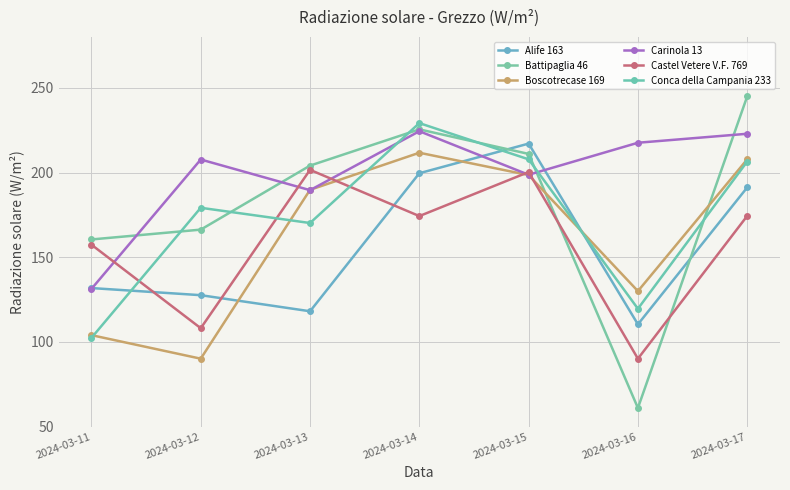

Does the chart display data point markers on the line(s)?

Yes